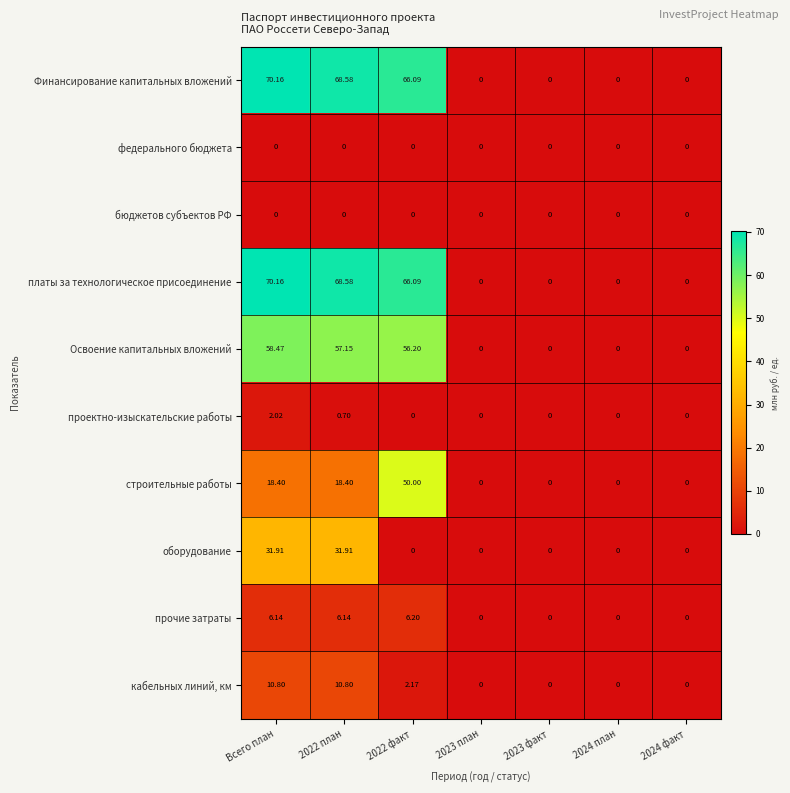

At which category is the sum across all series the highest?

Всего план